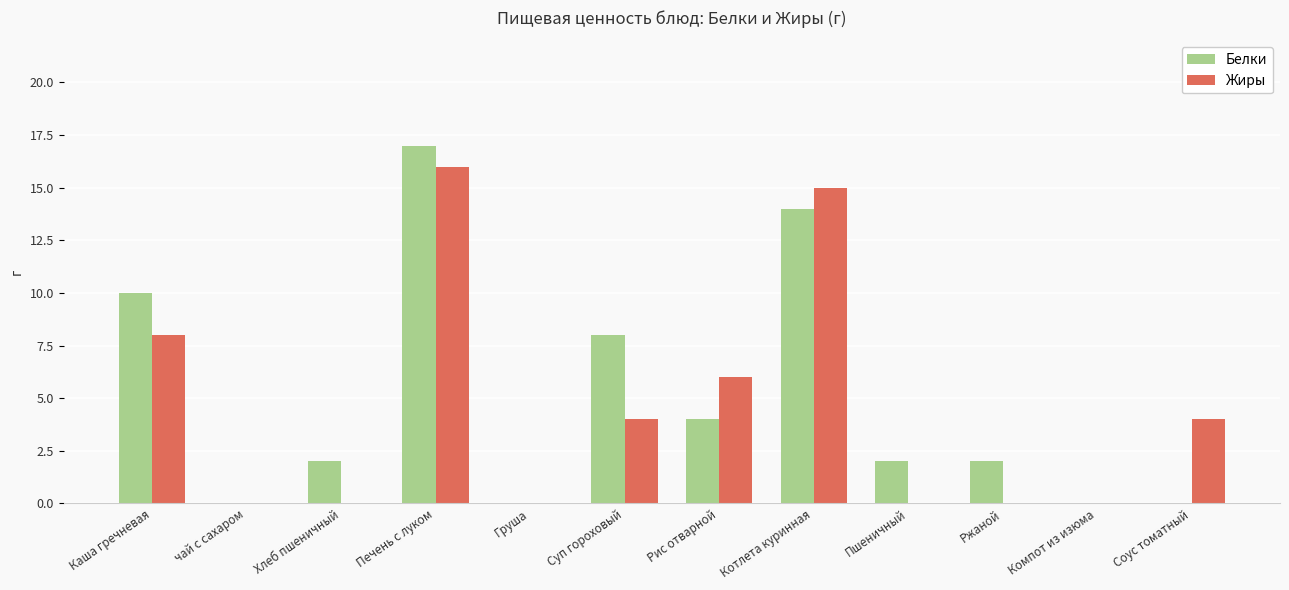

What is the sum of all Белки values?

59